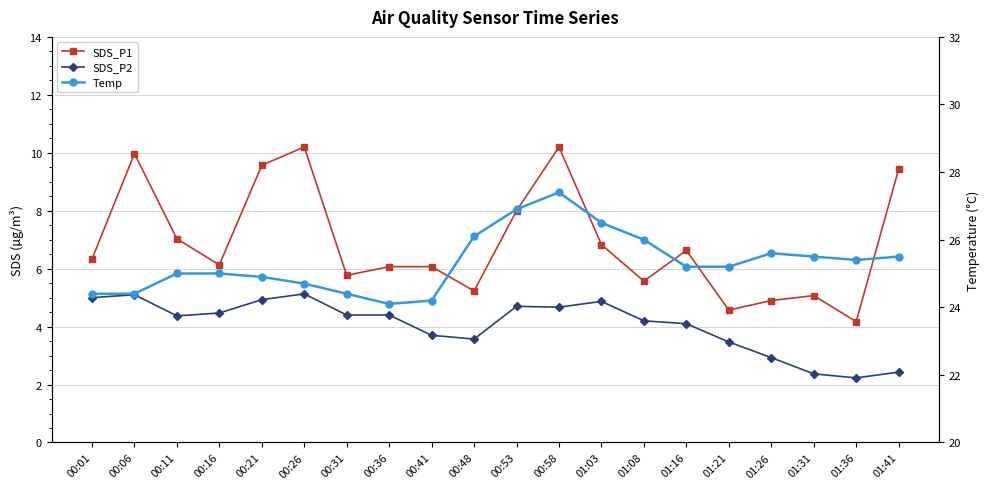

What is the approximate value of SDS_P1 at 00:01?

6.3